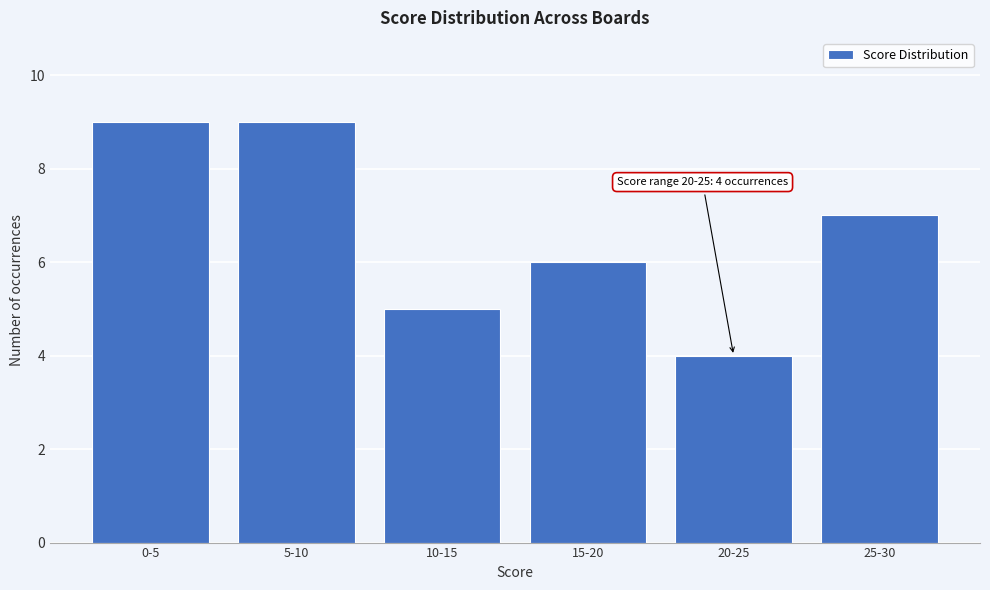

Reading left to right, extract all data points from this chart.

0-5=9	5-10=9	10-15=5	15-20=6	20-25=4	25-30=7